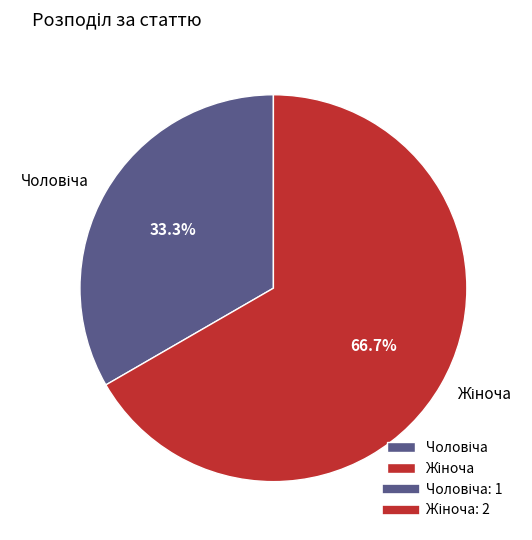

Is there any slice that represents more than half of the pie?

Yes